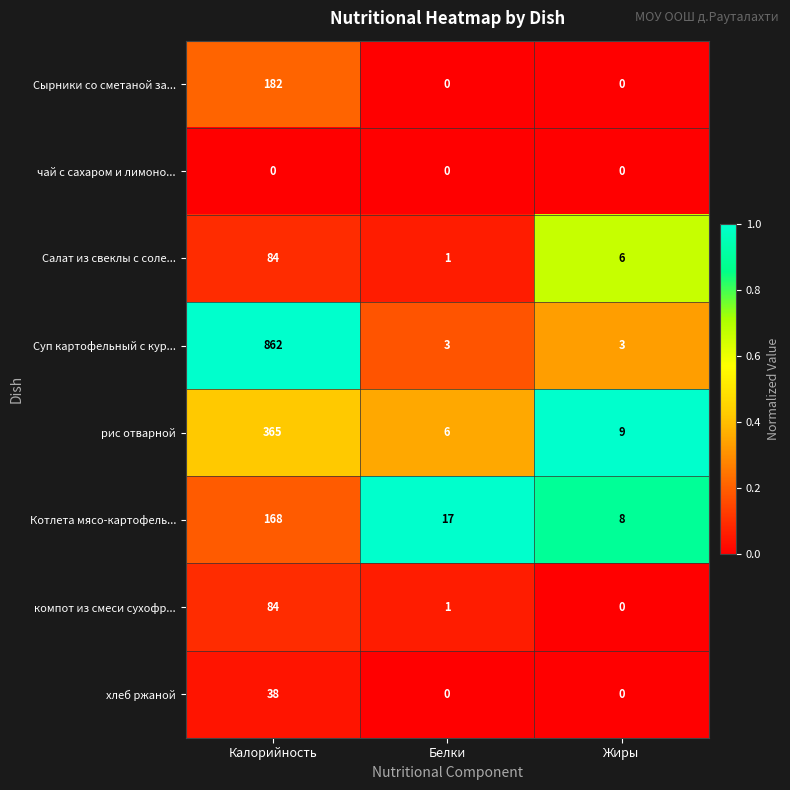

List the labels in order of Котлета мясо-картофель... value, smallest first.

Жиры, Белки, Калорийность